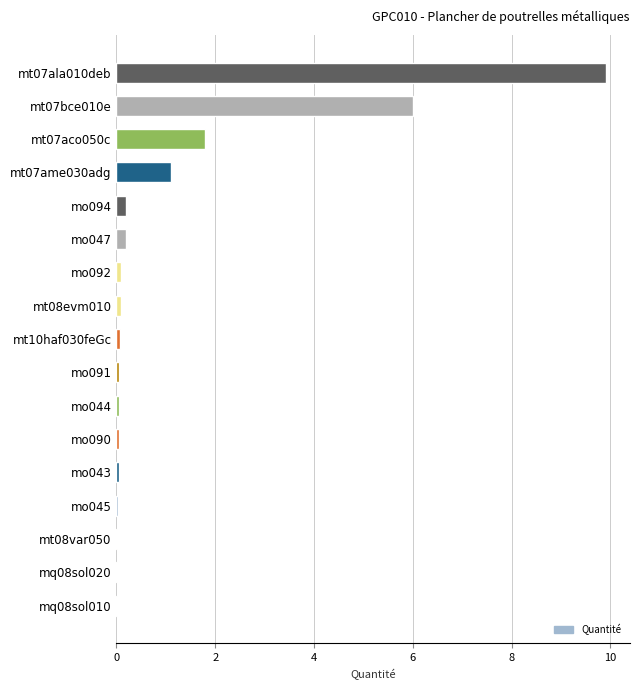

The chart shows a value of 0.1 at mt10haf030feGc. True or false?

True